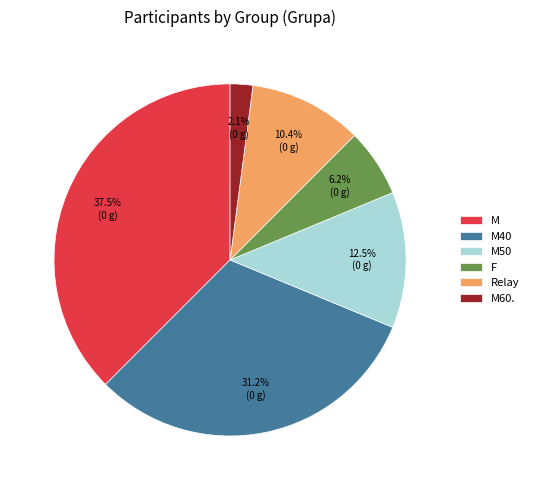

Combined, what portion of the pie is M40 and M60.?

33.3%